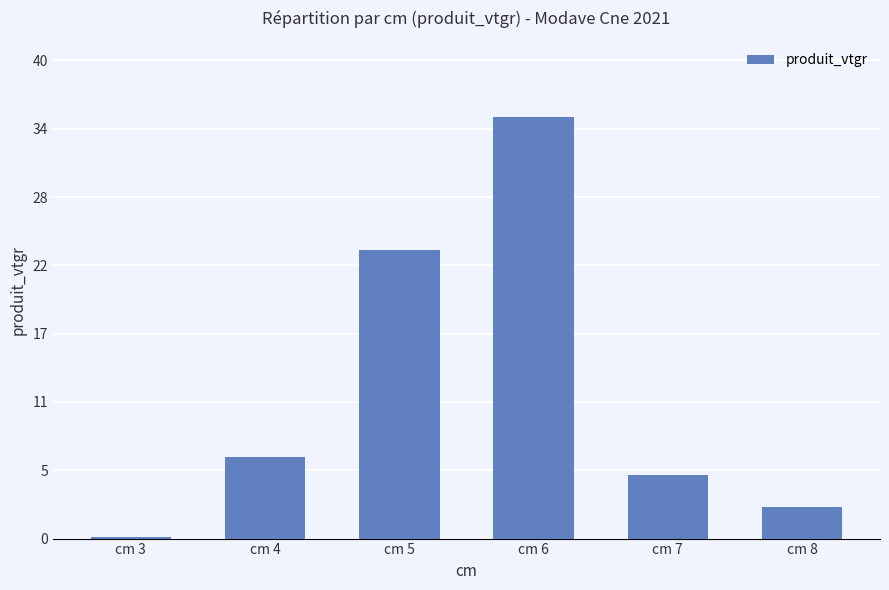

List the labels in order of value, smallest first.

cm 3, cm 8, cm 7, cm 4, cm 5, cm 6